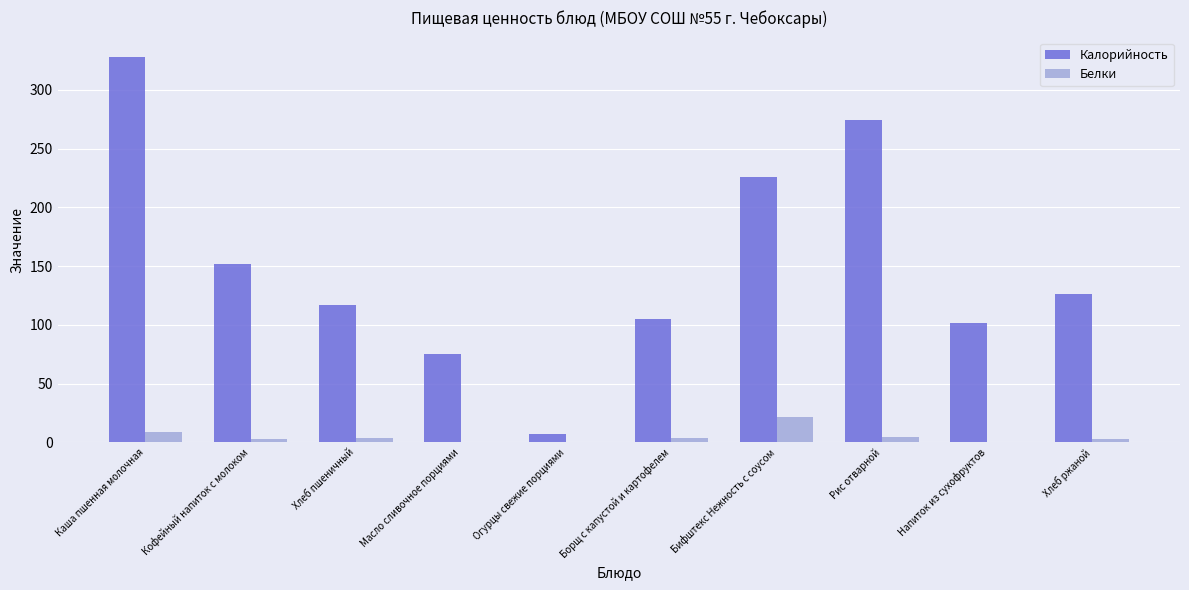

Which category has the highest value in the Калорийность series?

Каша пшенная молочная